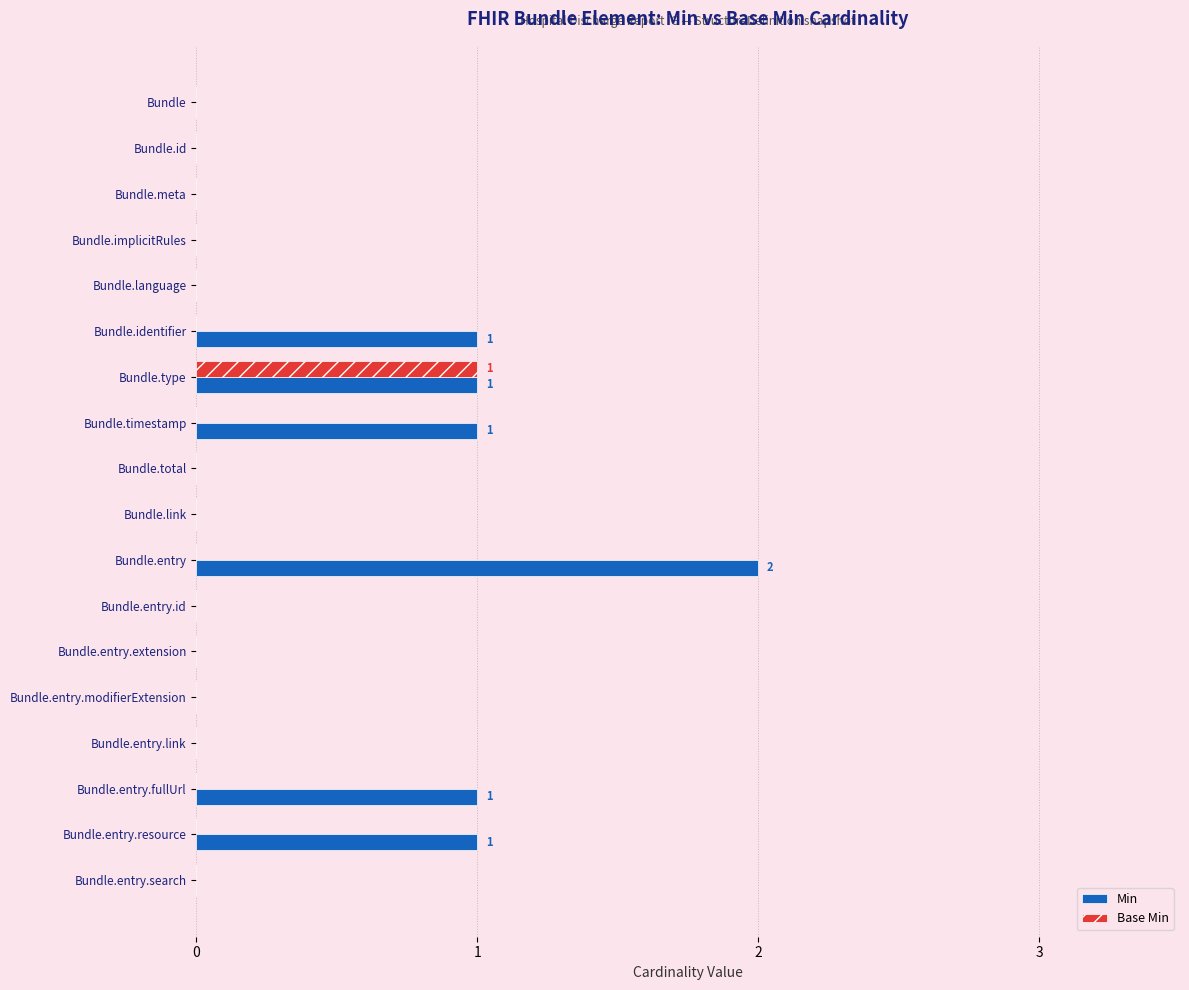

Which series has the largest total across all categories?

Min